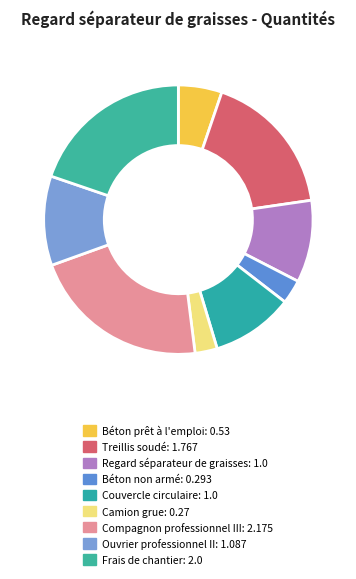

Combined, do Frais de chantier and Béton prêt à l'emploi account for over 50%?

No